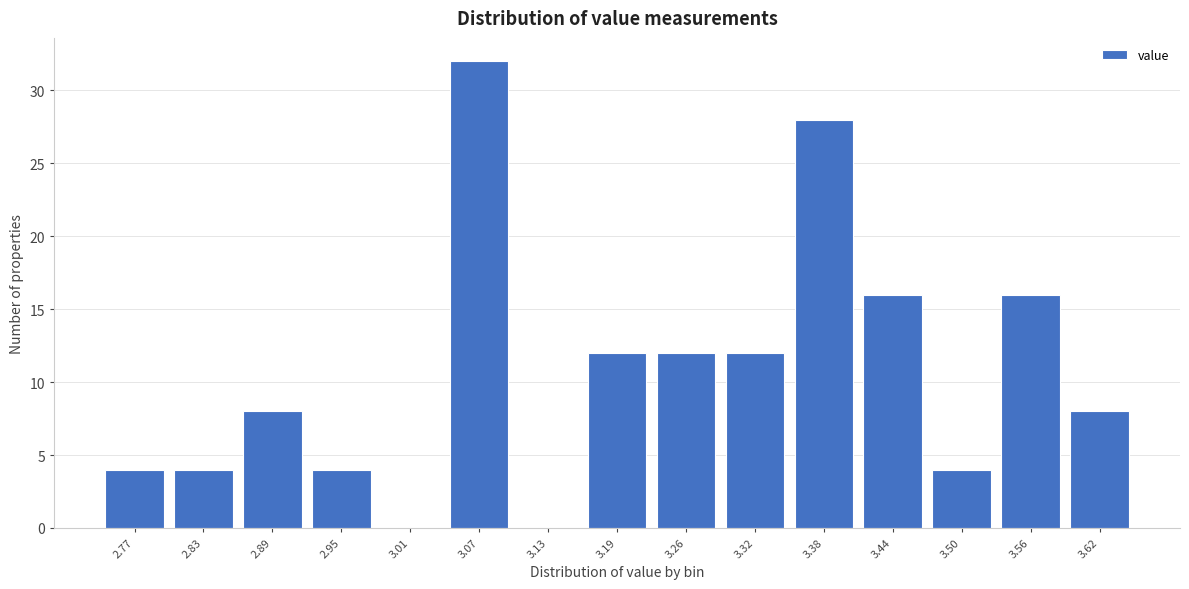

Reading left to right, extract all data points from this chart.

2.77=4	2.83=4	2.89=8	2.95=4	3.01=0	3.07=32	3.13=0	3.19=12	3.26=12	3.32=12	3.38=28	3.44=16	3.50=4	3.56=16	3.62=8